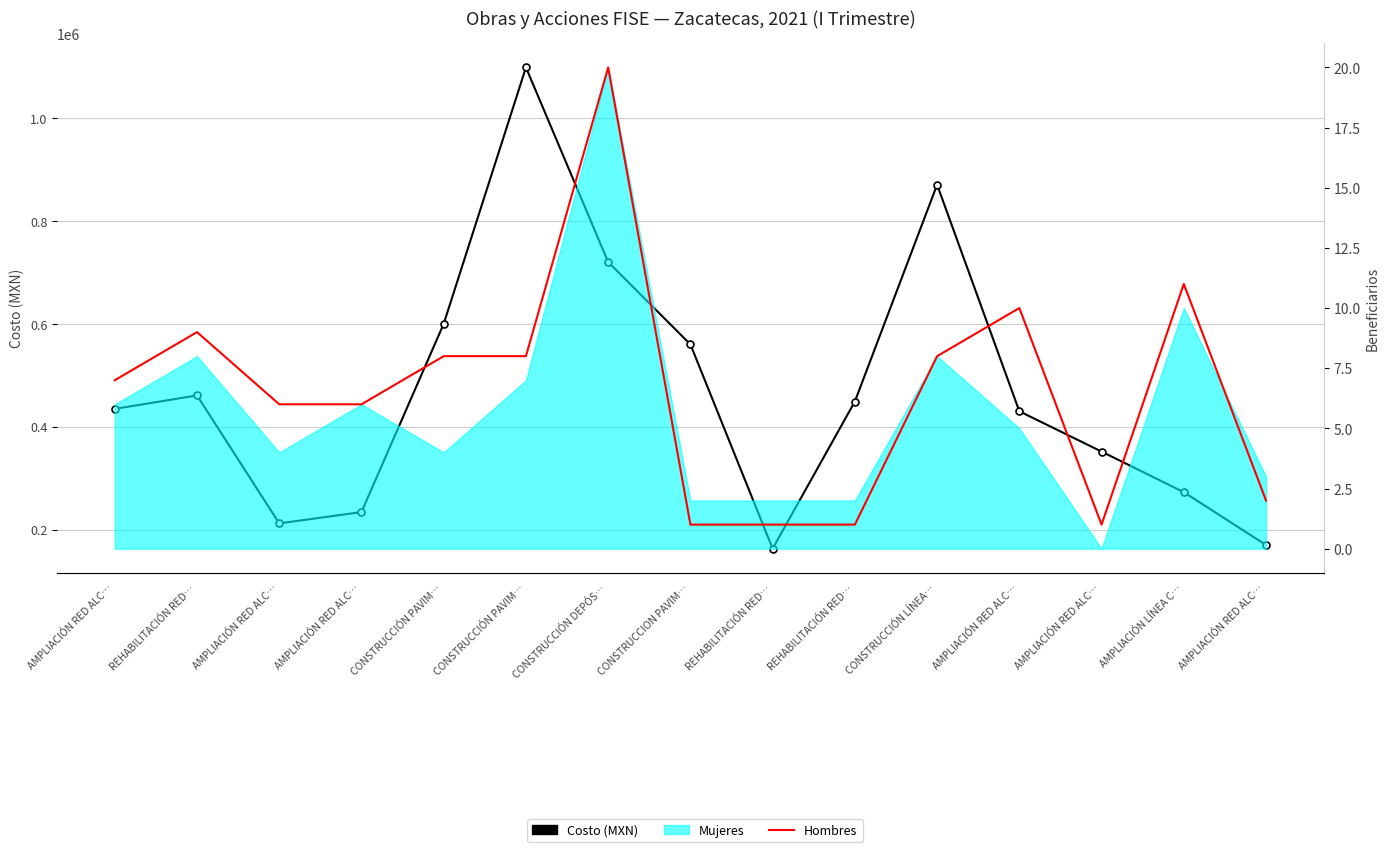

Which category has the lowest value in the Costo (MXN) series?

REHABILITACIÓN RED…